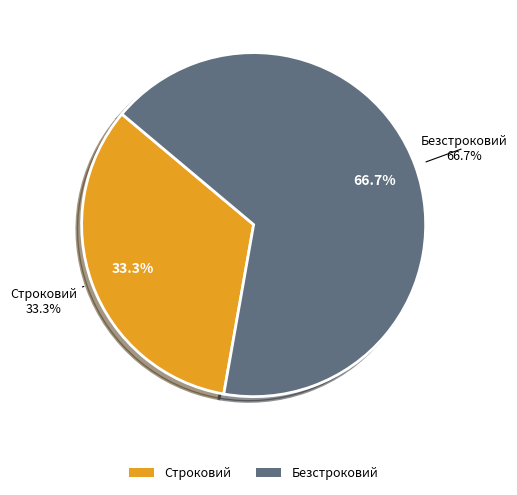

How many slices are in this pie chart?

2